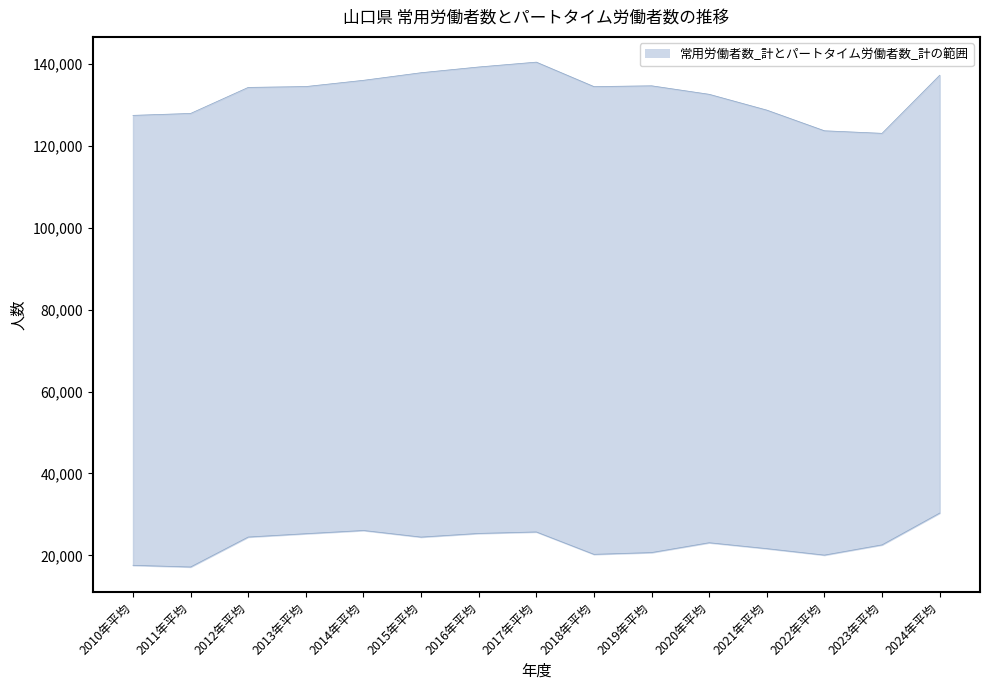

What is the label of the 3rd point from the right?

2022年平均